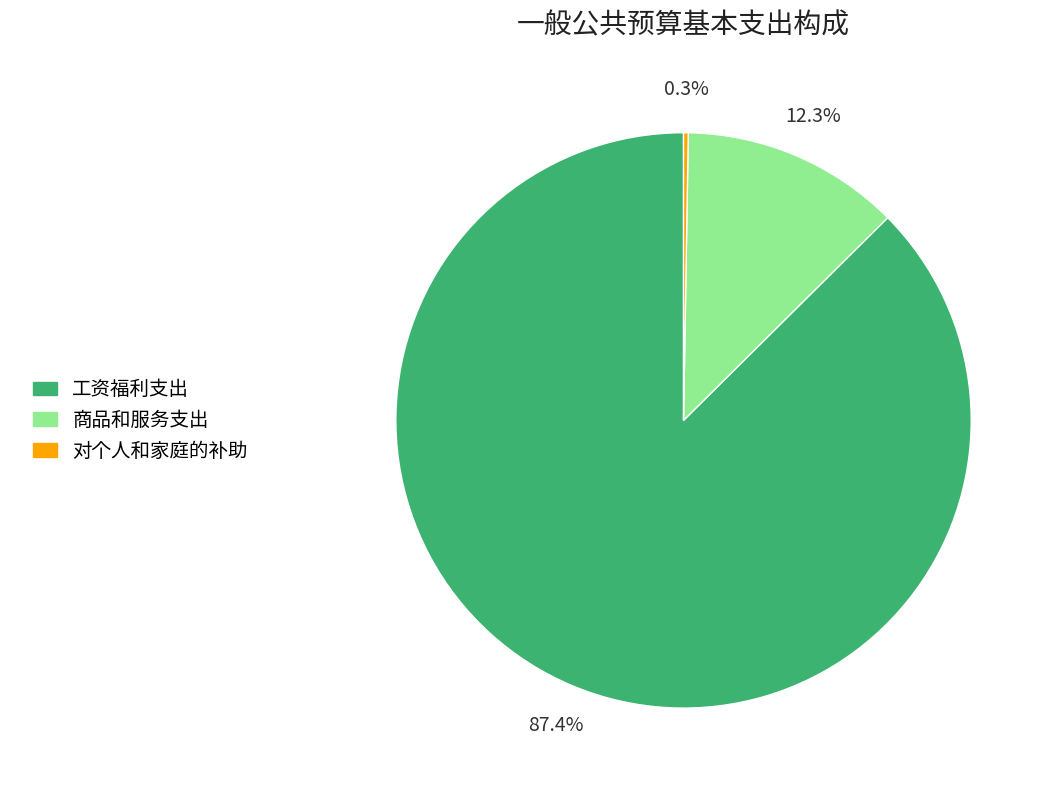

Which has a higher value, 商品和服务支出 or 工资福利支出?

工资福利支出